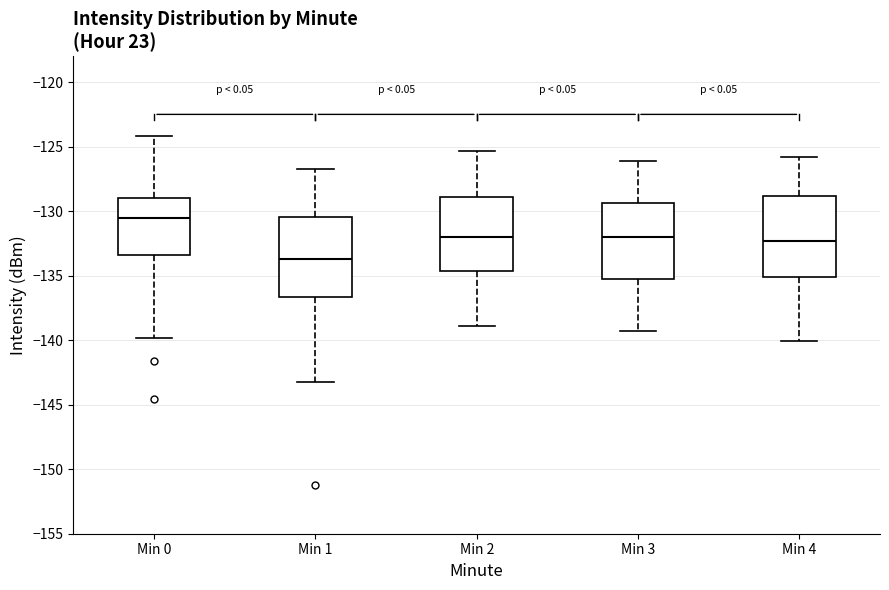

Reading left to right, transcribe this box plot: for each box, give where its median line is, the range the box spans, and where its two whiskers end, as read against the y-axis. The values are not printed on the chart, so give them approximately, as read against the axis.

Min 0: median -130.5, box -133.5 to -129.0, whiskers -140.0 to -124.0
Min 1: median -133.5, box -136.5 to -130.5, whiskers -143.0 to -126.5
Min 2: median -132.0, box -134.5 to -129.0, whiskers -139.0 to -125.5
Min 3: median -132.0, box -135.0 to -129.5, whiskers -139.5 to -126.0
Min 4: median -132.5, box -135.0 to -129.0, whiskers -140.0 to -126.0